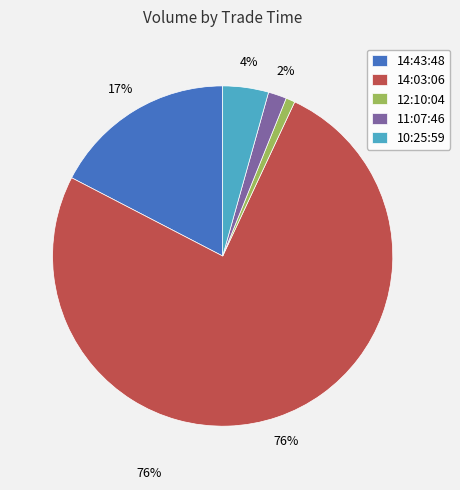

How many slices are in this pie chart?

5